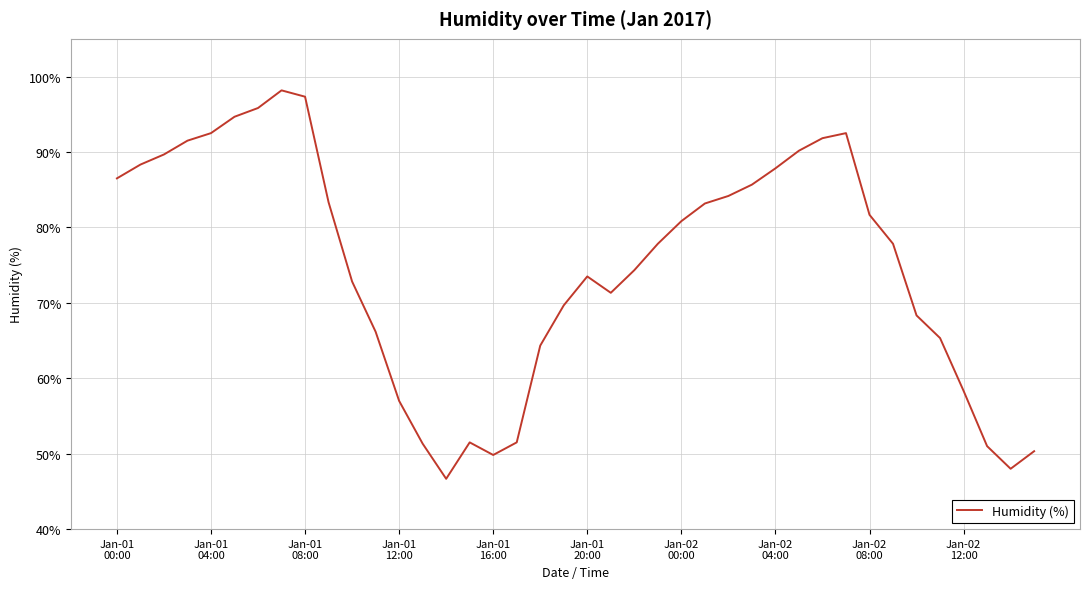

What is the greatest value displayed?

98.2